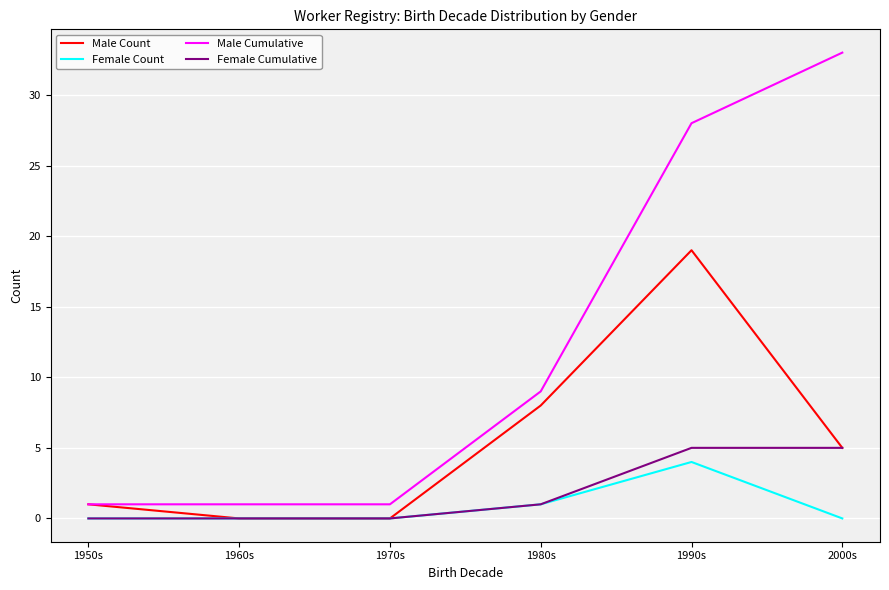

The Female Count series shows 1 at 1980s. True or false?

True